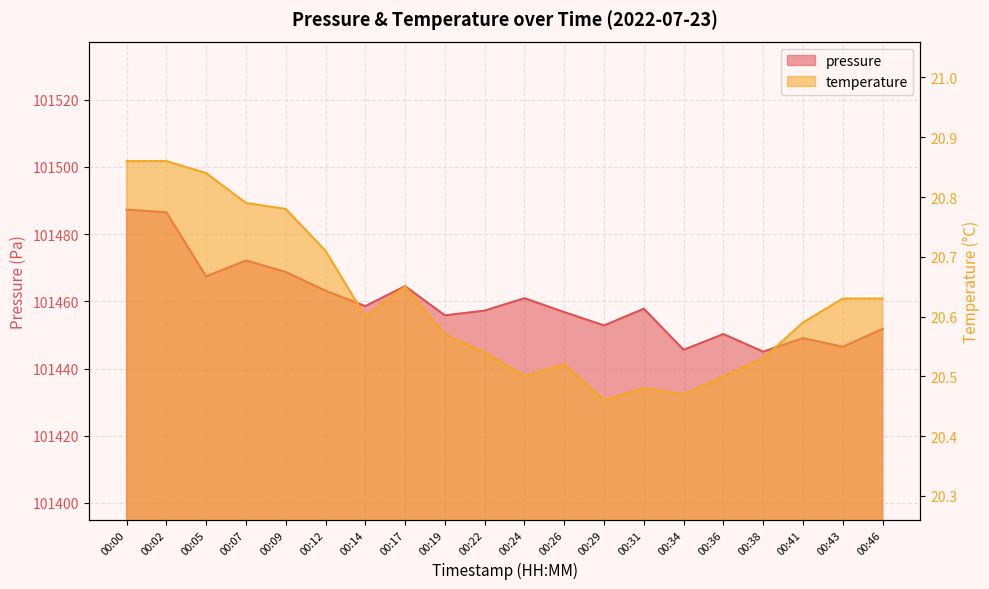

Where is the first local maximum for temperature?

00:17